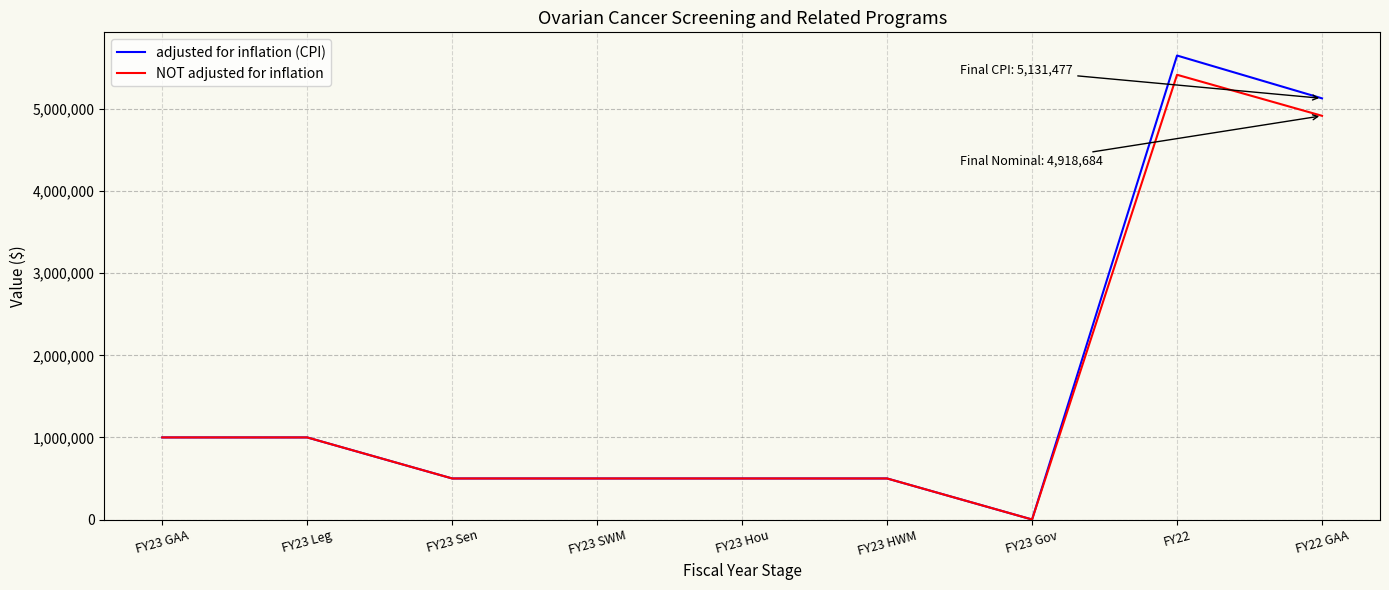

Which series has the largest total across all categories?

adjusted for inflation (CPI)